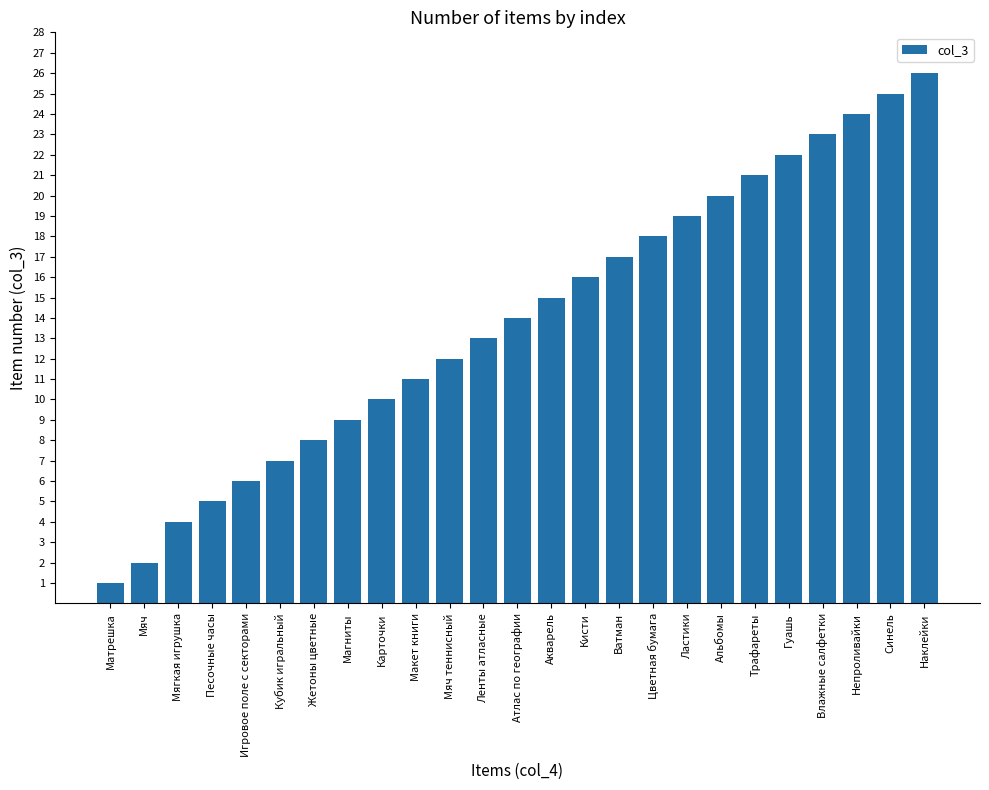

Is it true that the value at Кубик игральный is 7?

True